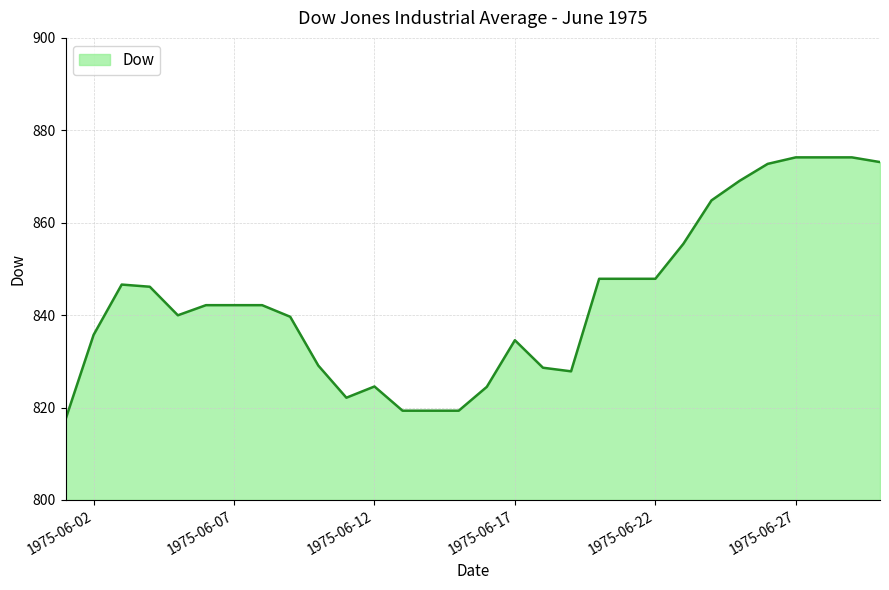

What is the minimum value shown in the chart?

817.4